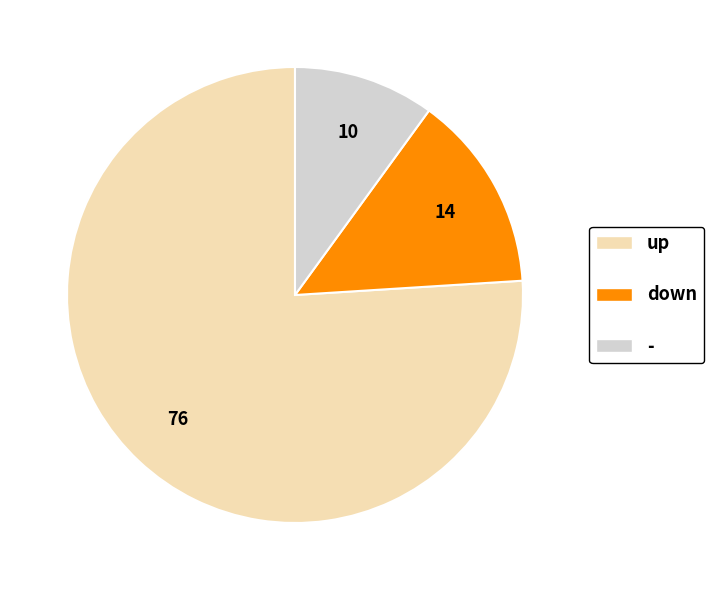

Rank the categories by value from lowest to highest.

-, down, up